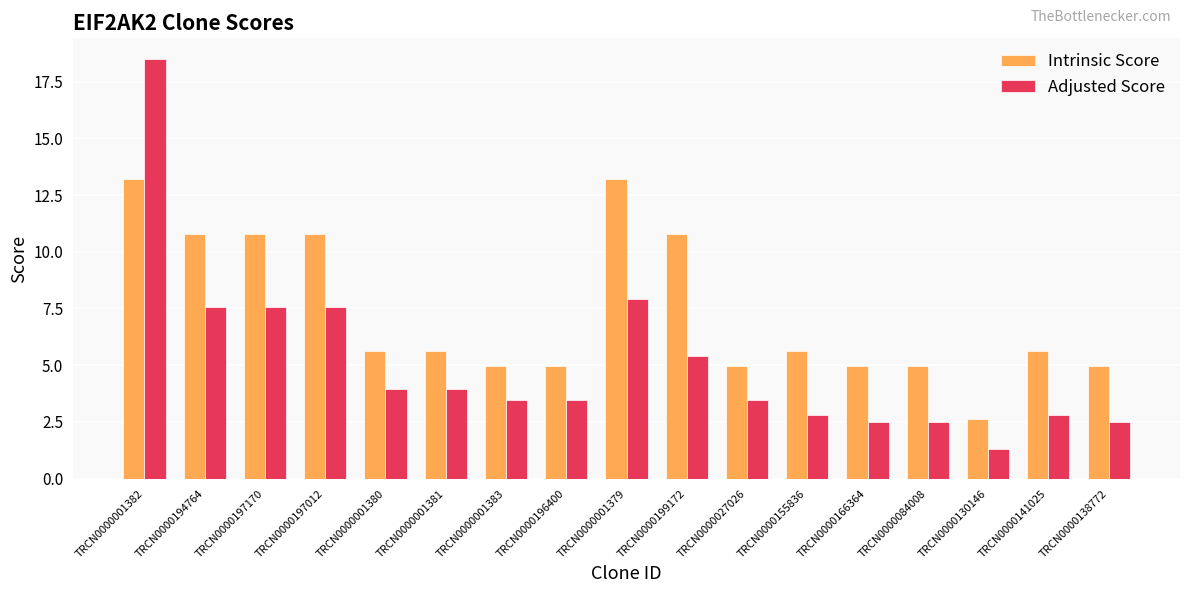

What is the label of the 13th bar from the left?

TRCN0000166364